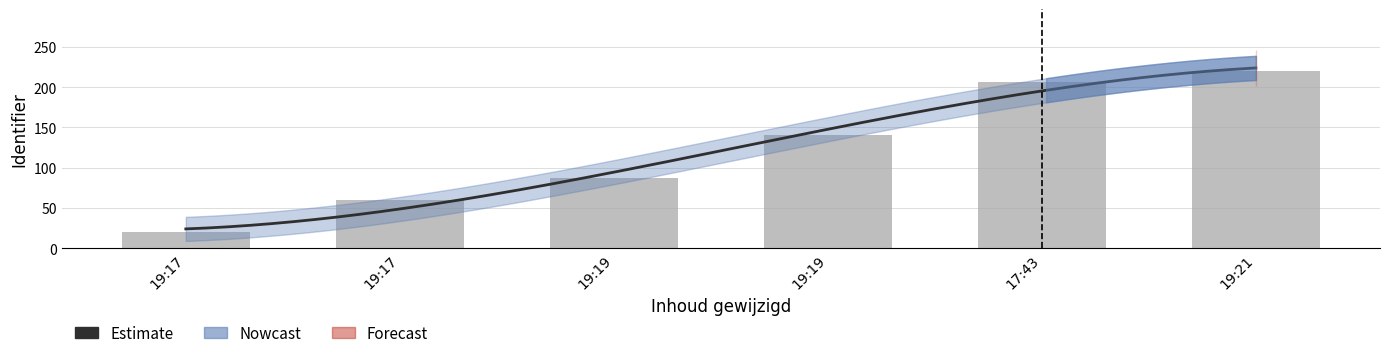

The chart shows a value of 206.7 at 17:43. True or false?

True